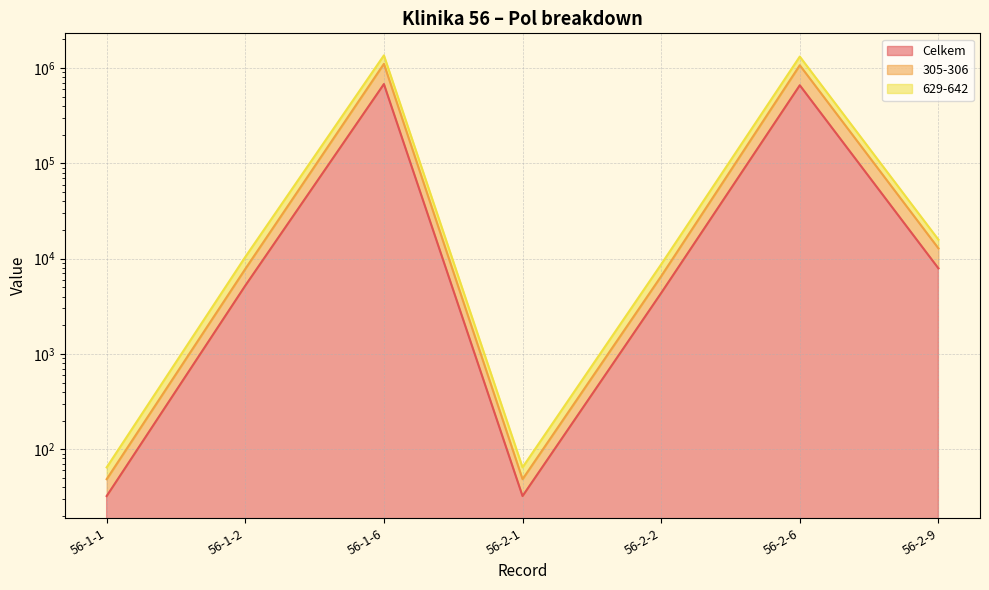

At which category is the sum across all series the highest?

56-1-6